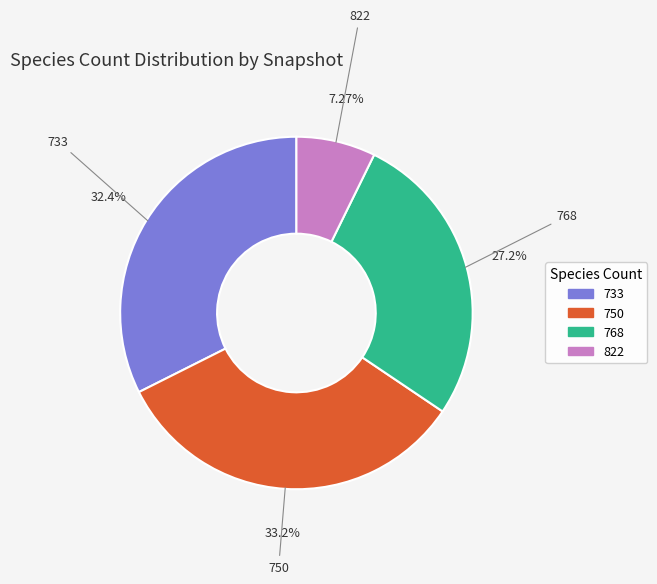

Combined, do 822 and 768 account for over 50%?

No